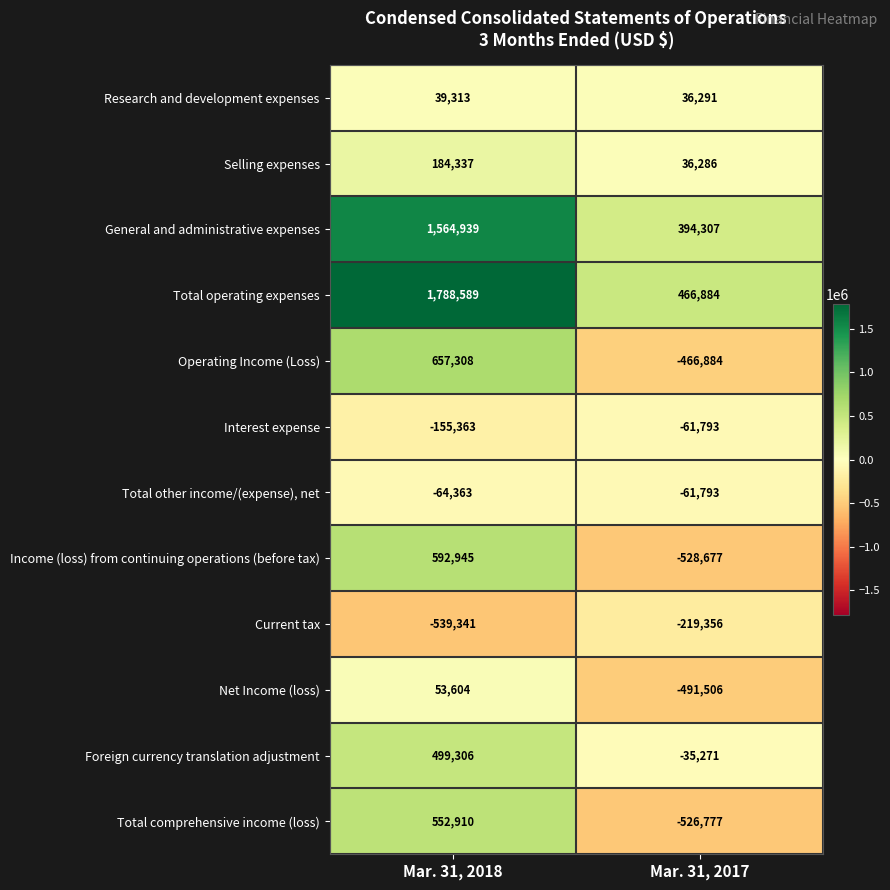

What is the difference between the Selling expenses values at Mar. 31, 2018 and Mar. 31, 2017?

148051